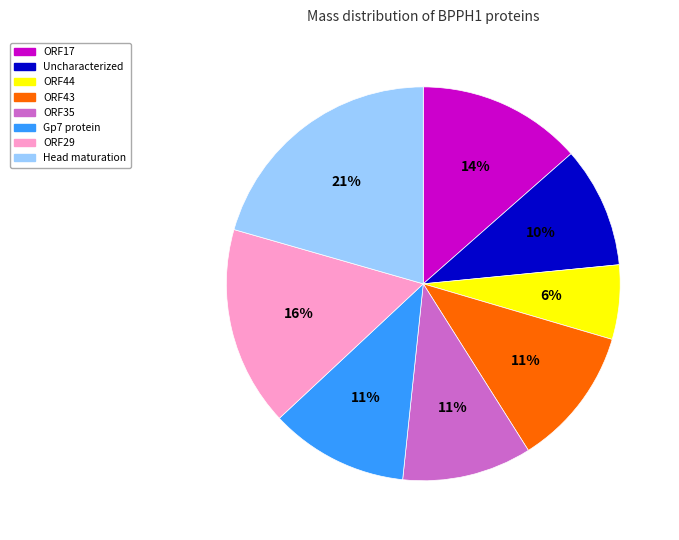

Approximately how many times larger is the value at Gp7 protein compared to Uncharacterized?

1.1